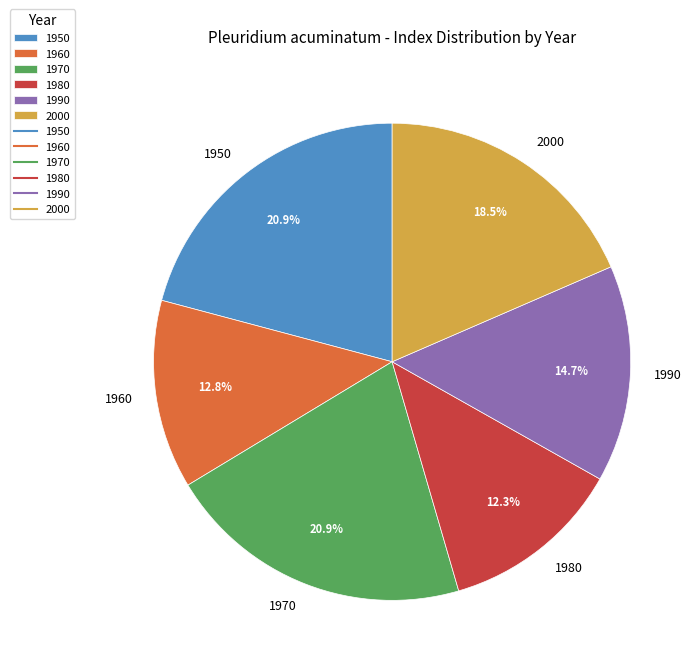

What is the ratio of the value at 1950 to the value at 2000?

1.1